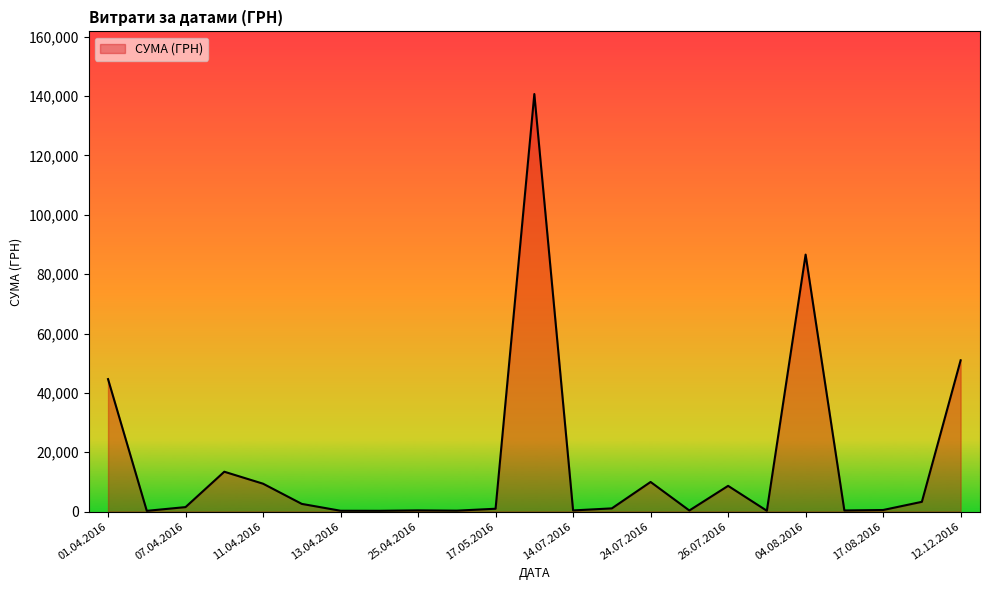

What is the minimum value shown in the chart?

238.2